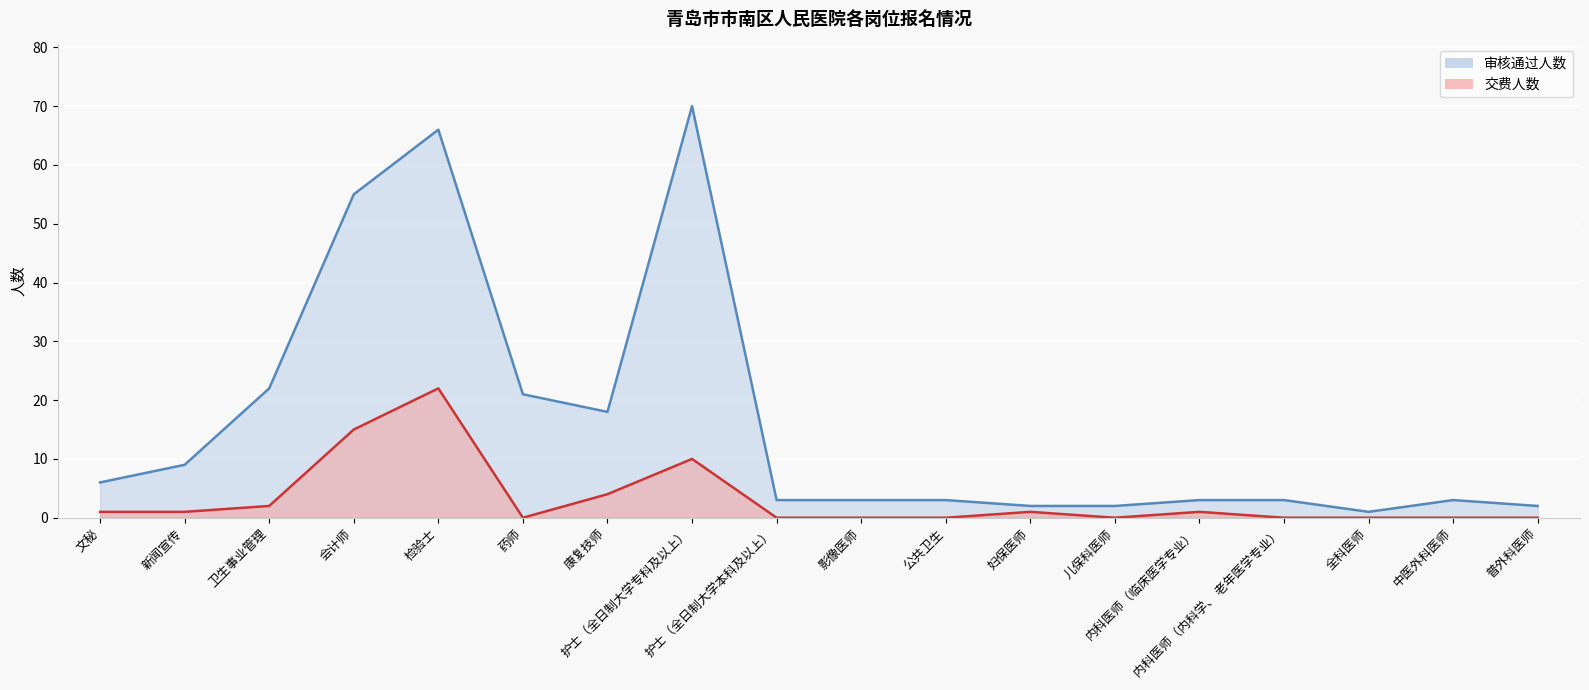

What is the sum of the 审核通过人数 values at 药师 and 护士（全日制大学专科及以上）?

91